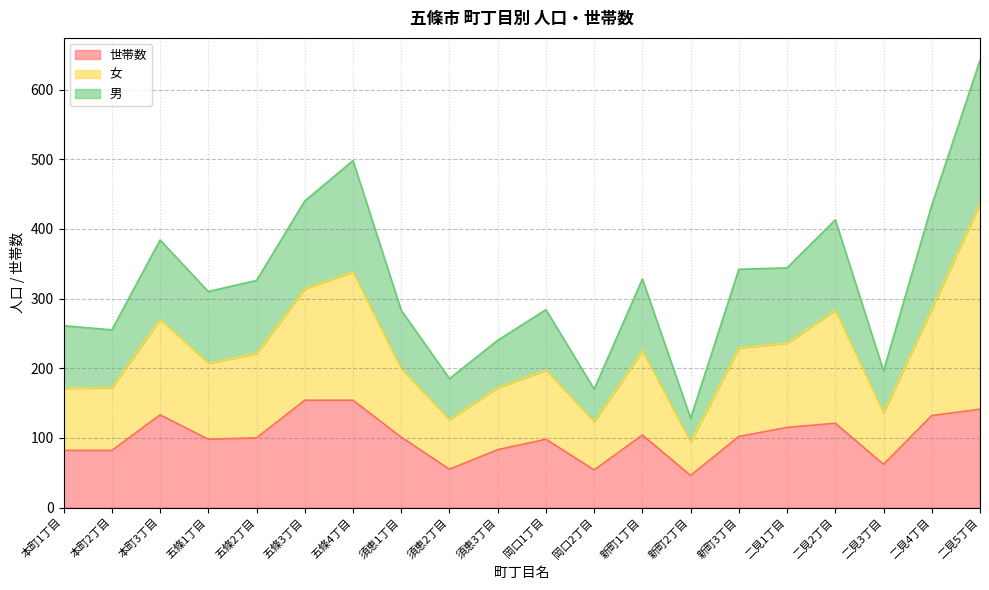

How many data points does each series have?

20